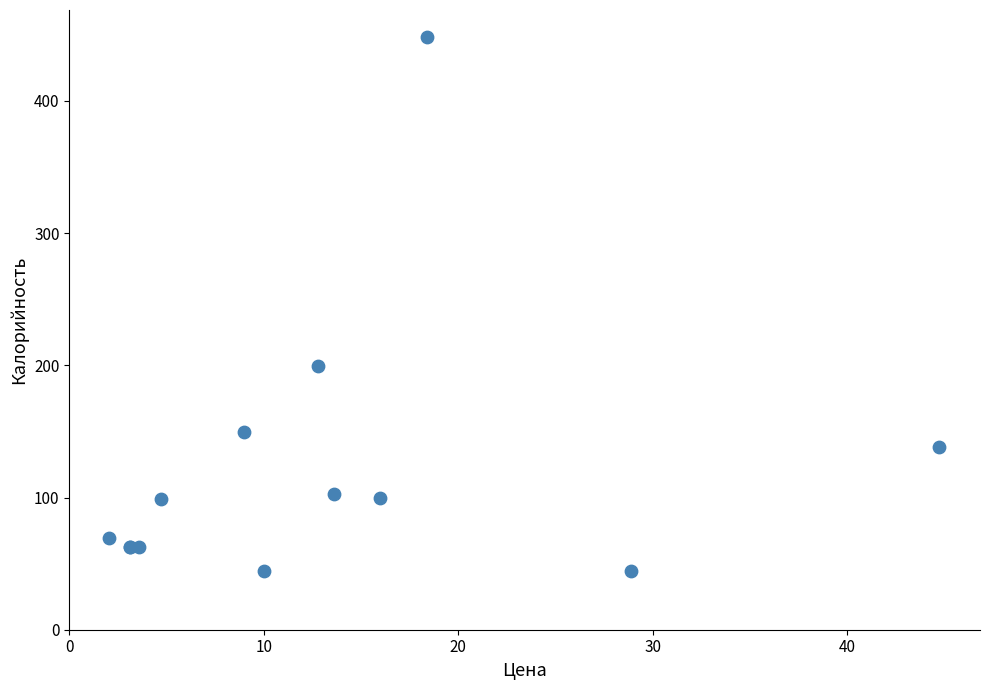

What Y value in the scatter plot is closest to 246?

199.2